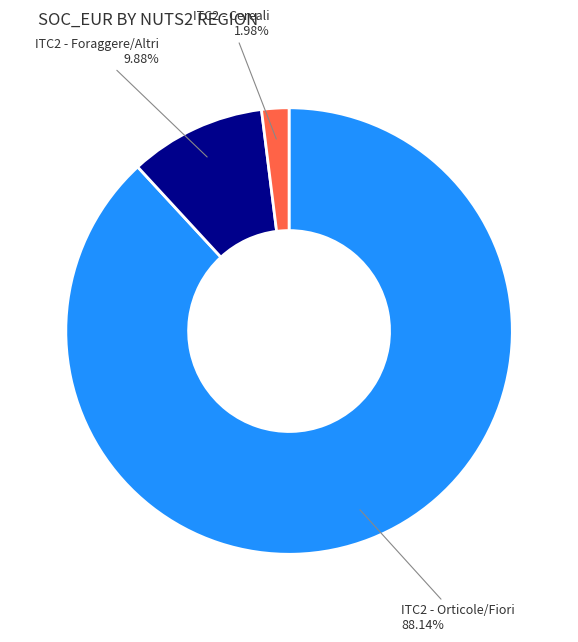

Is there a majority slice in this chart?

Yes